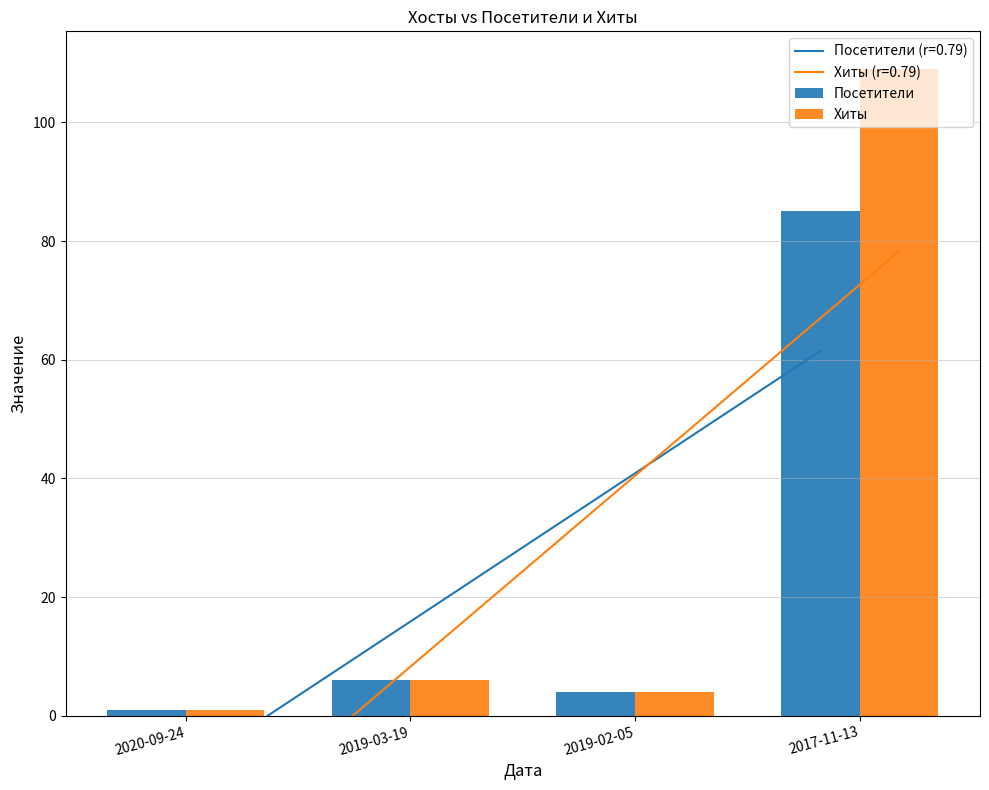

Does the chart contain any negative values?

No